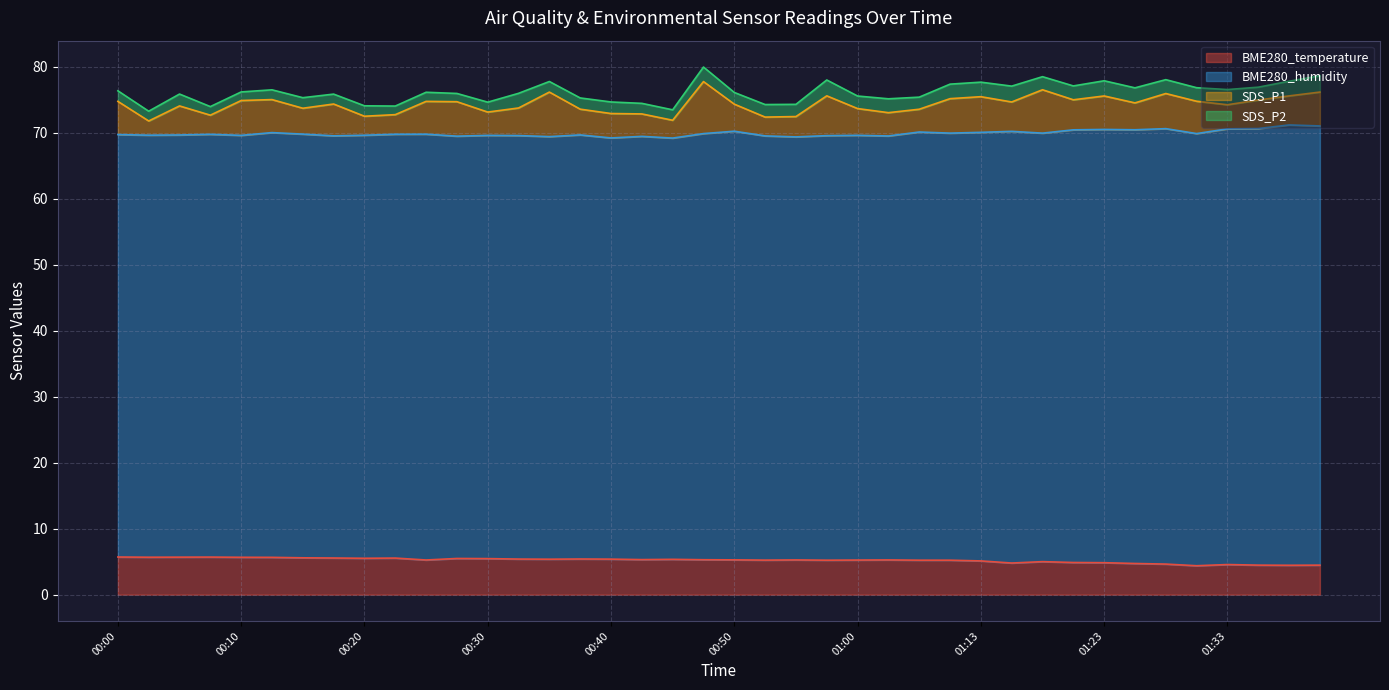

True or false: BME280_humidity has more than 0 interior local peaks.

True